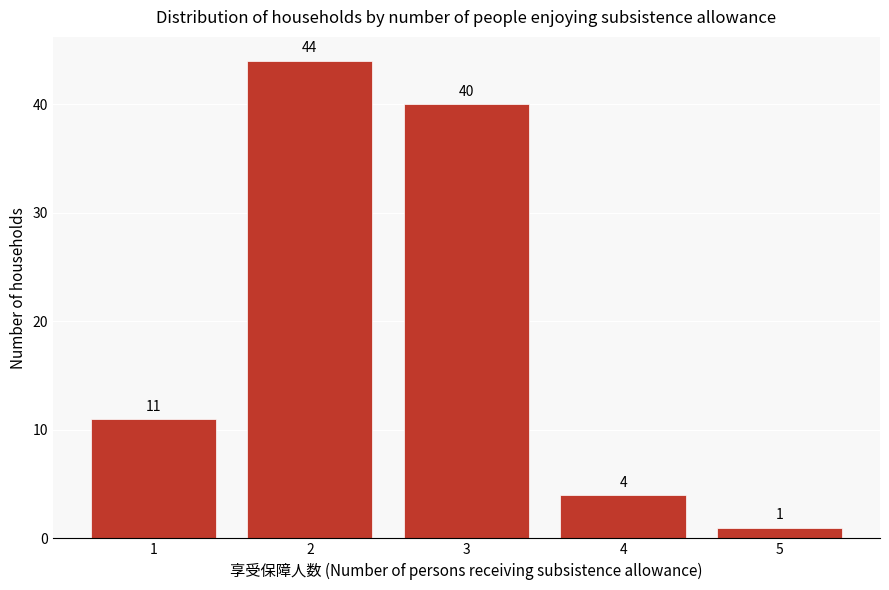

Reading left to right, transcribe this chart: for each bar, give the range it covers on the x-axis and its height.

0.5 to 1.5: 11
1.5 to 2.5: 44
2.5 to 3.5: 40
3.5 to 4.5: 4
4.5 to 5.5: 1